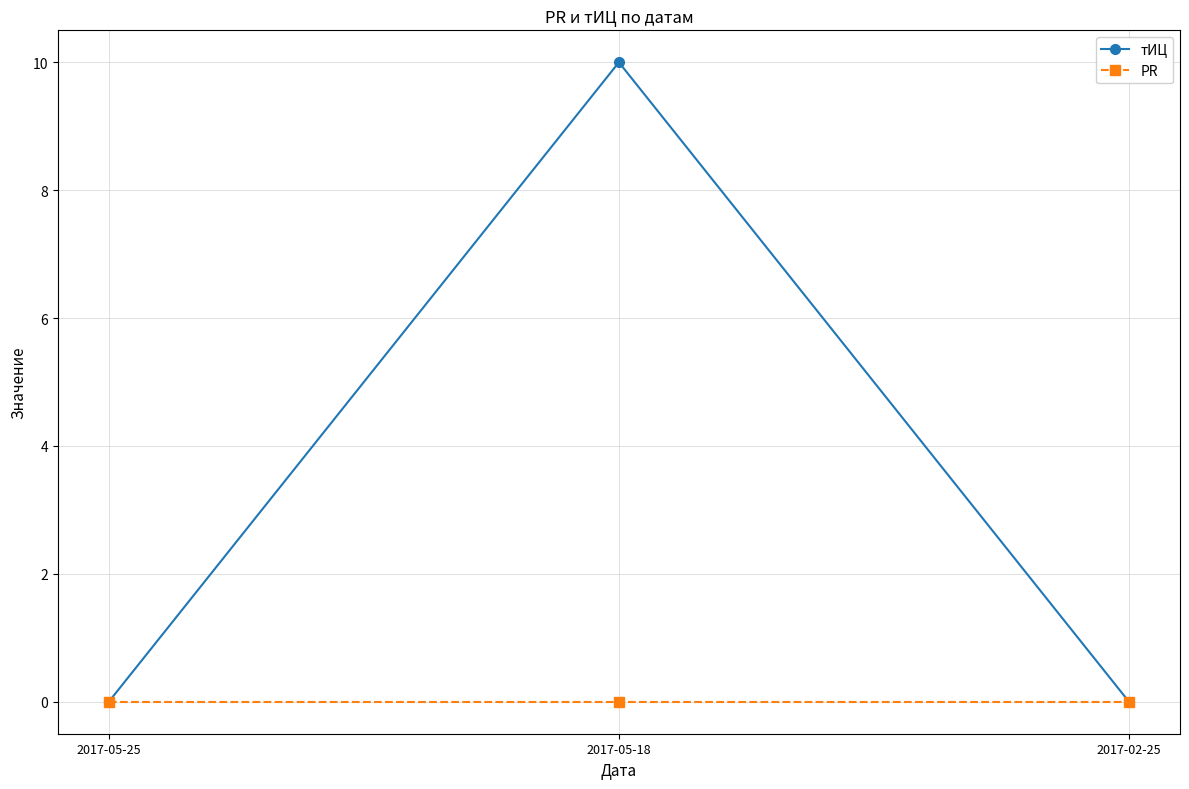

What position from the left is 2017-02-25?

3